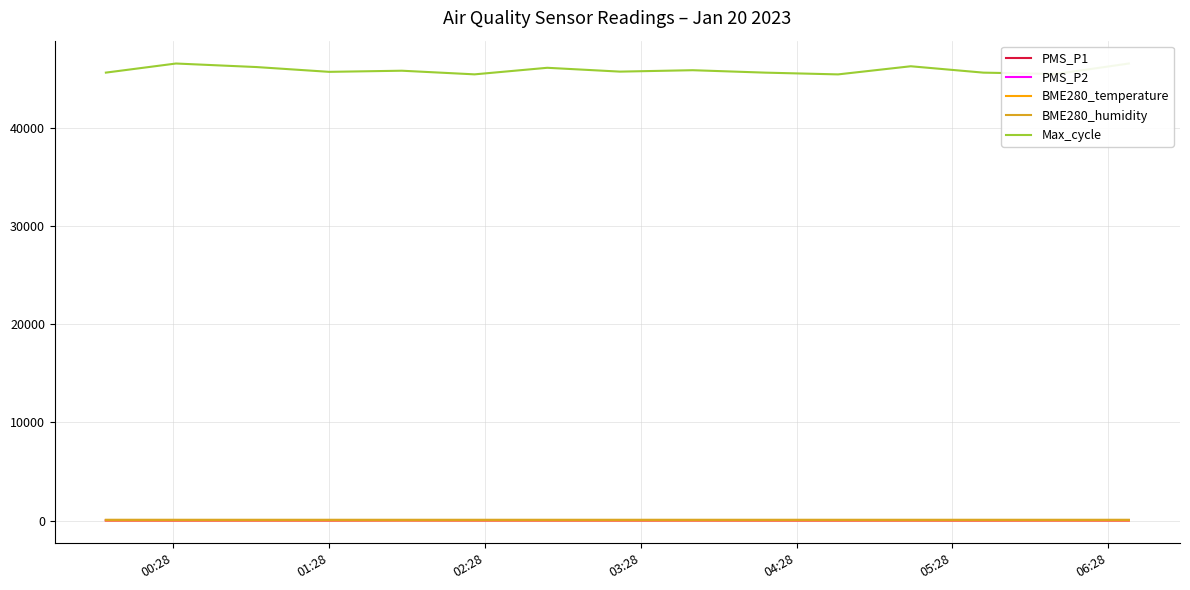

True or false: BME280_temperature and BME280_humidity intersect in this chart.

False